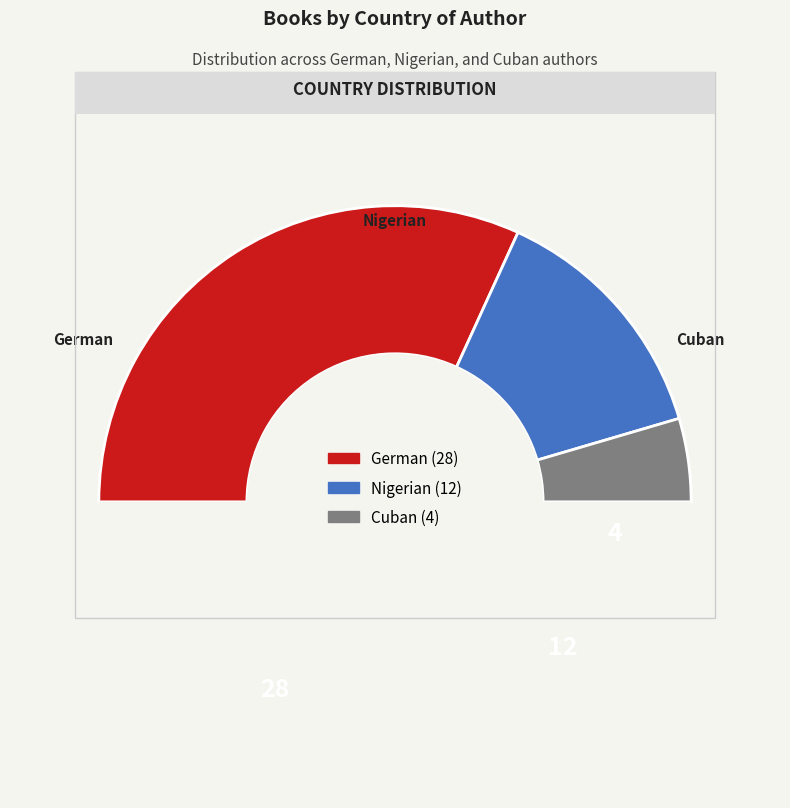

How many segments does this pie chart have?

4